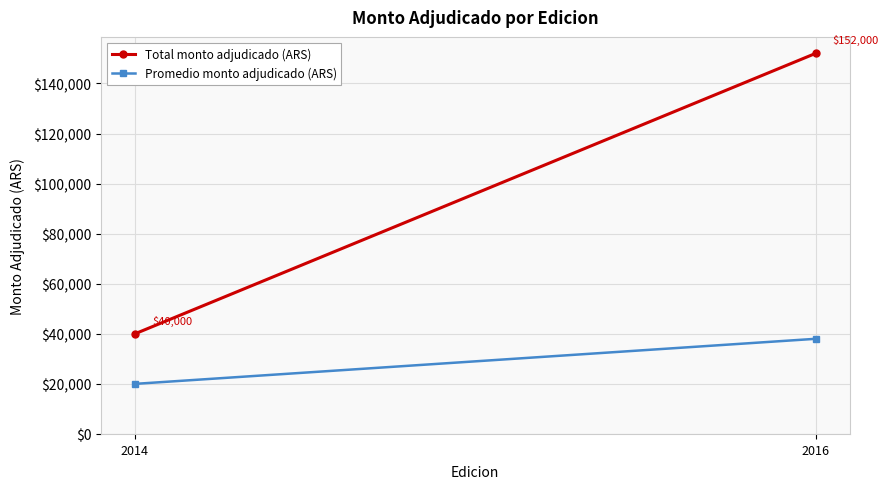

The value of Promedio monto adjudicado (ARS) at 2016 is 12171. True or false?

False